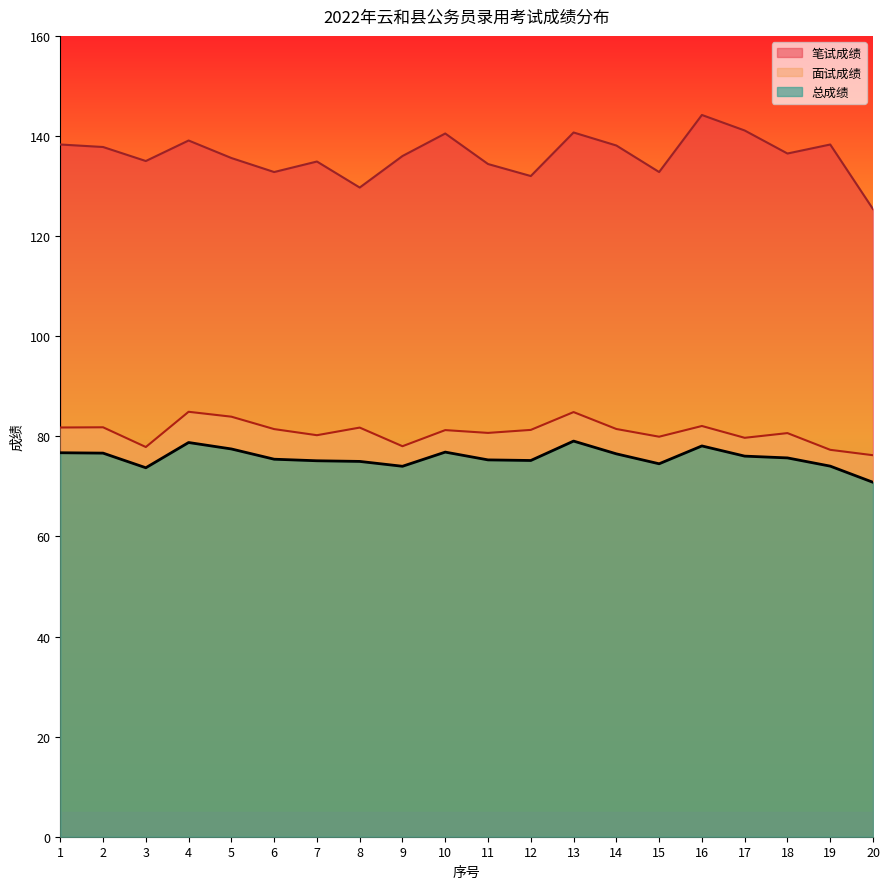

What is the sum of the 笔试成绩 values at 14 and 11?

272.5